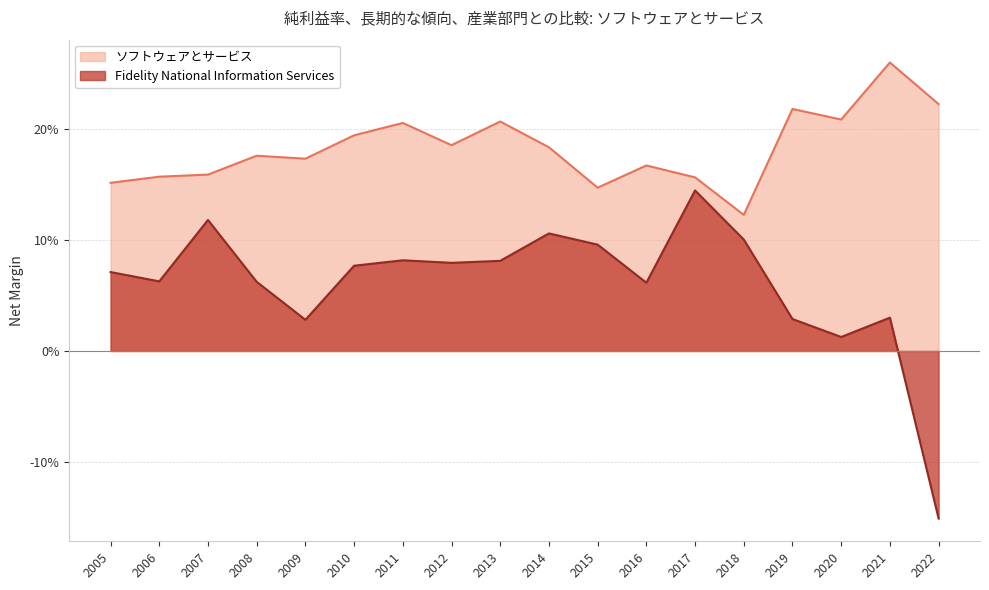

Which series has the largest range (max minus min)?

Fidelity National Information Services